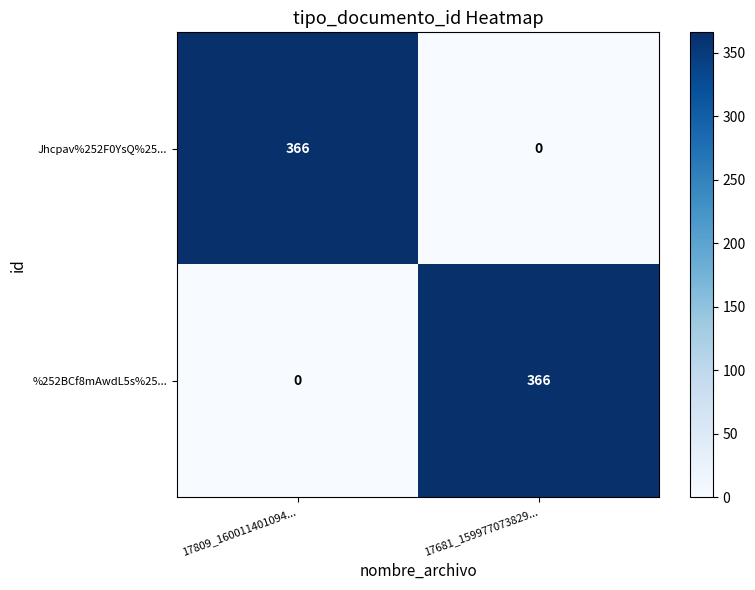

What is the spread (max minus min) of values at 17809_160011401094...?

366